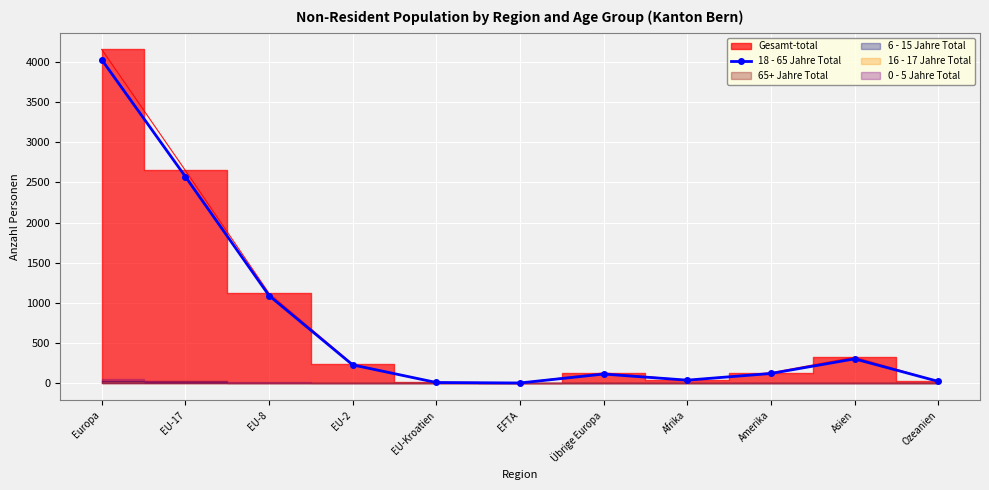

True or false: 18 - 65 Jahre Total has more than 2 points higher than both neighbors.

False